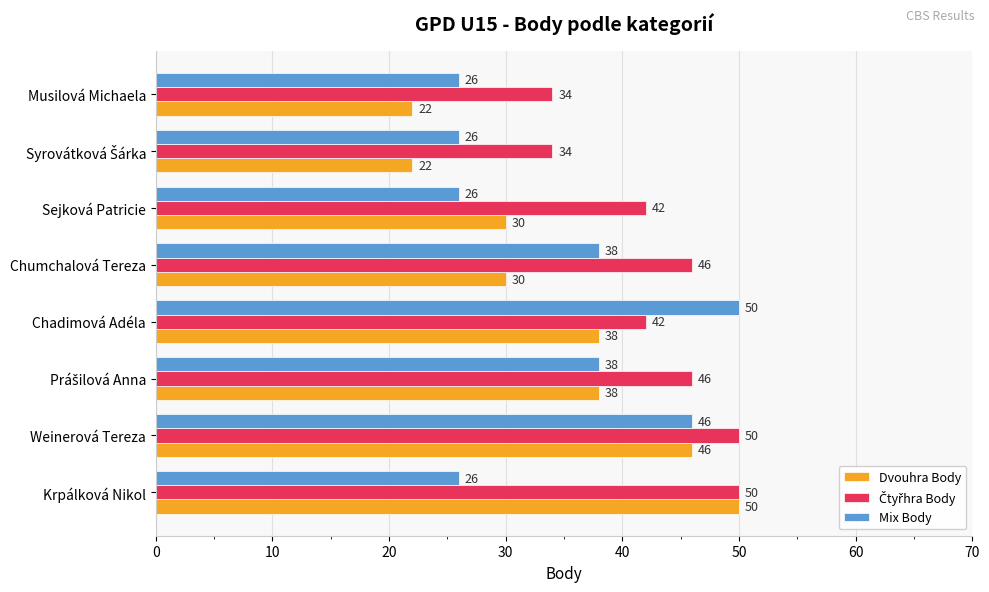

What is the difference between the maximum and minimum values in the Mix Body series?

24